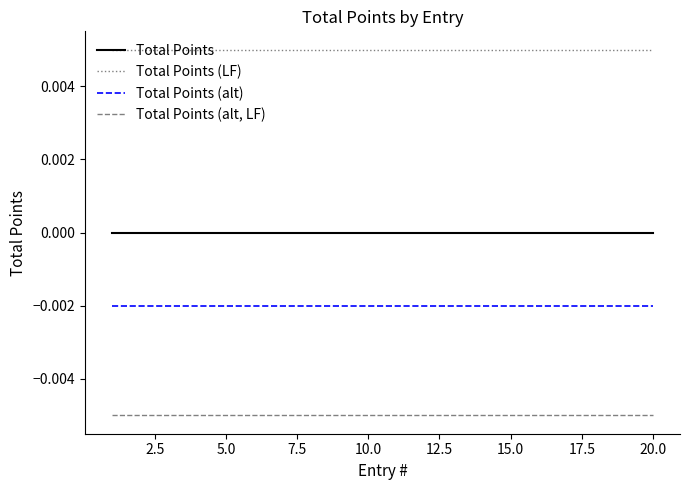

Rank the series by their average value, from highest to lowest.

Total Points (LF), Total Points, Total Points (alt), Total Points (alt, LF)